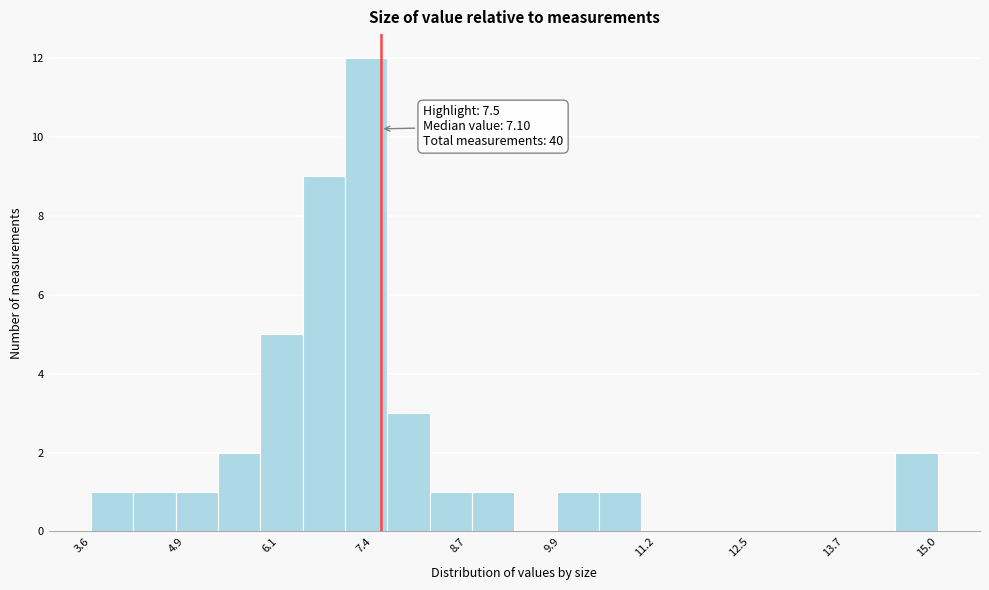

Around what value on the x-axis is the tallest bar? Give the approximate position of its centre, as read against the axis.

7.4